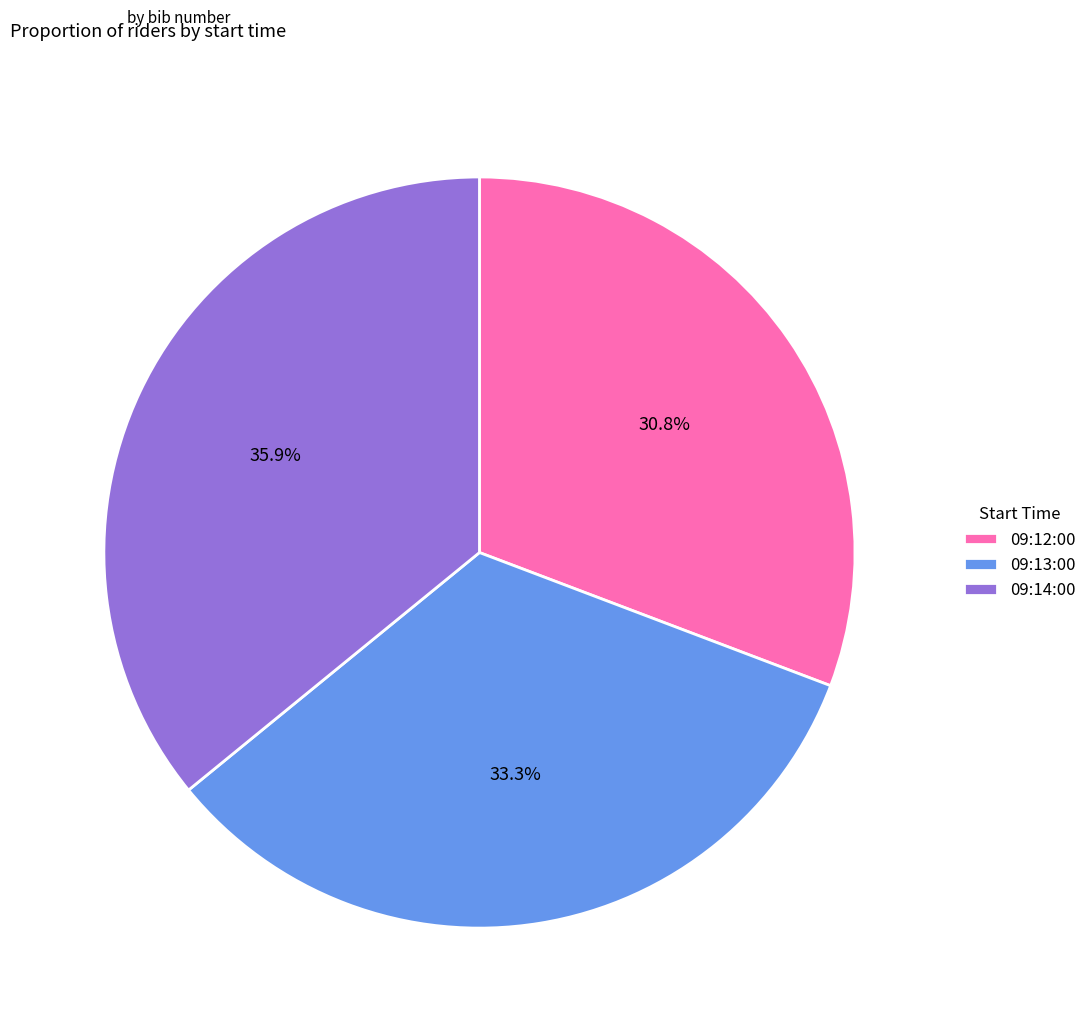

To the nearest percent, what is the difference between the largest and smallest slice percentages?

5%